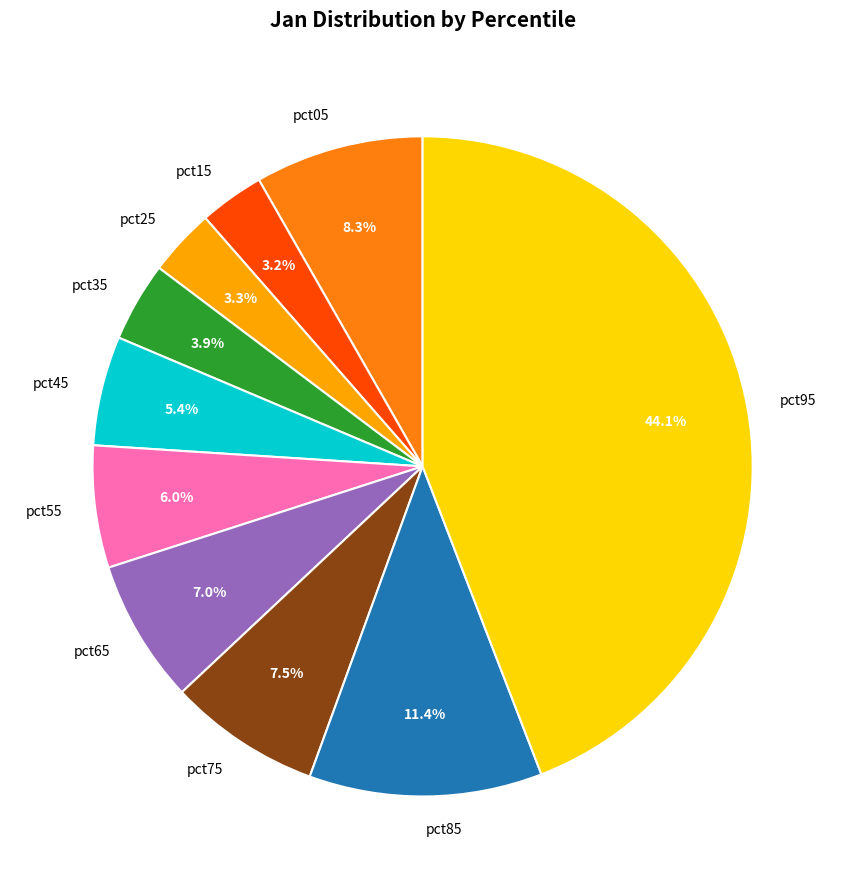

To the nearest percent, what is the combined percentage of pct95 and pct75?

52%